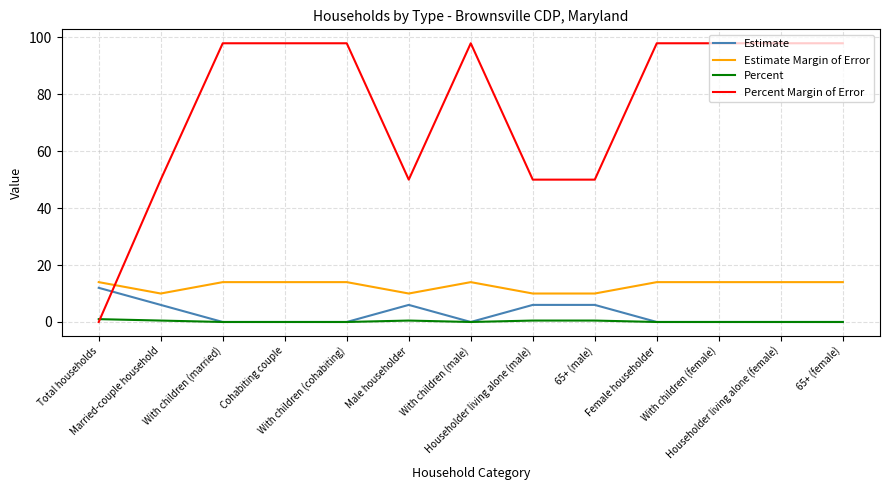

What are all the series names shown in the legend?

Estimate, Estimate Margin of Error, Percent, Percent Margin of Error